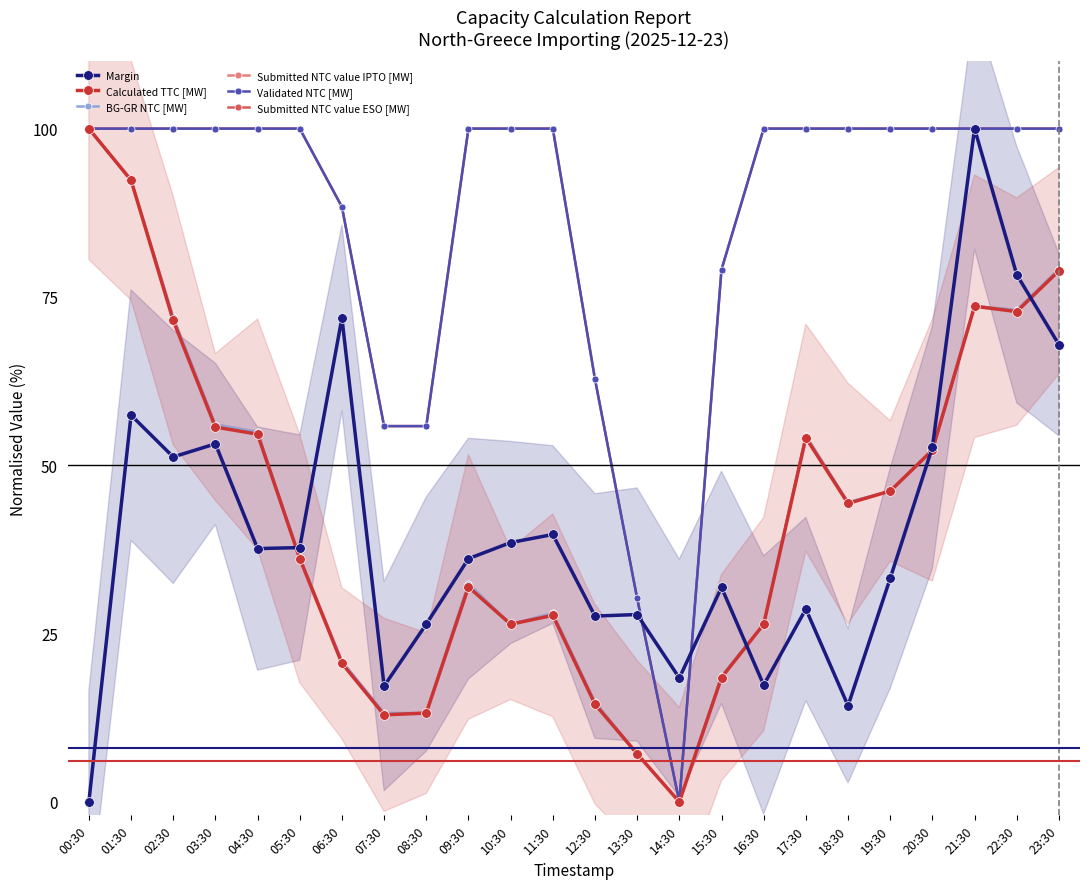

How many data points in Validated NTC [MW] are less than 100?

7